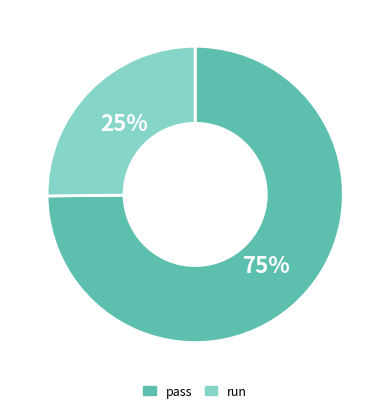

Is there a majority slice in this chart?

Yes